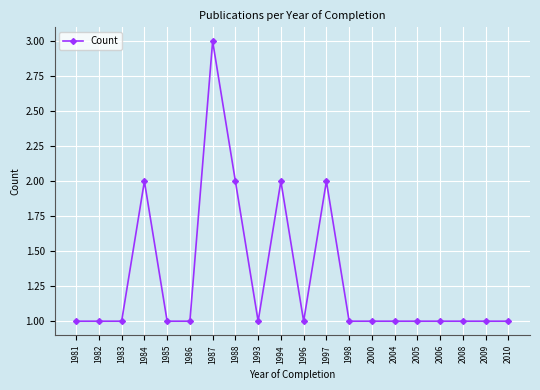

Approximately how many times larger is the value at 1986 compared to 1993?

1.0